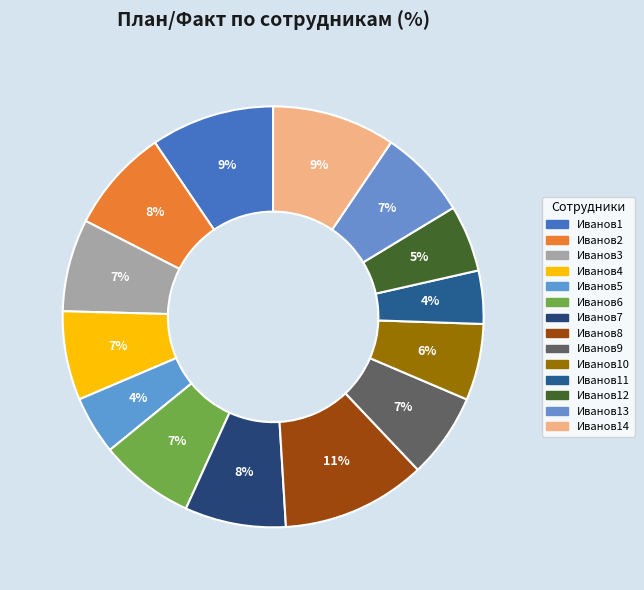

What is the smallest slice in the pie chart?

Иванов11